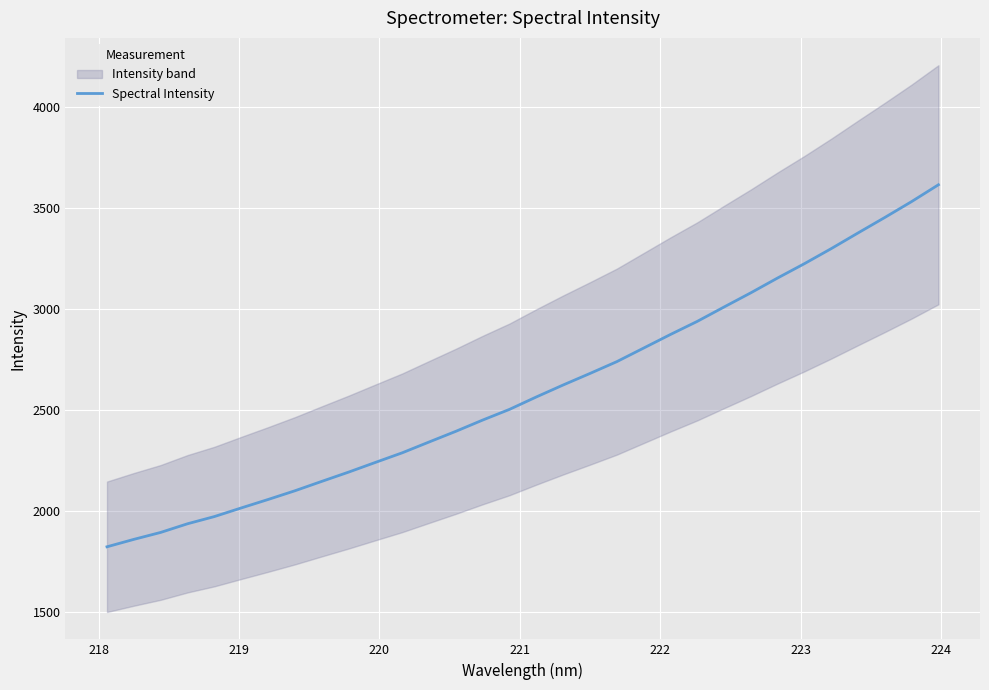

Is this an area chart (filled region under the line)?

No